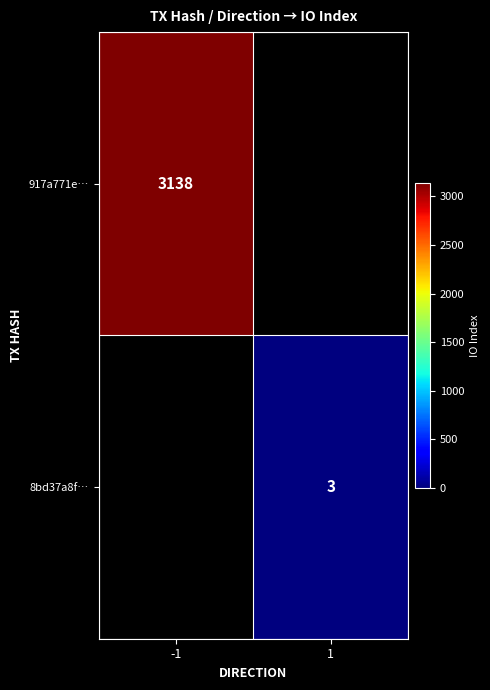

What is the minimum value shown in the chart?

3.0